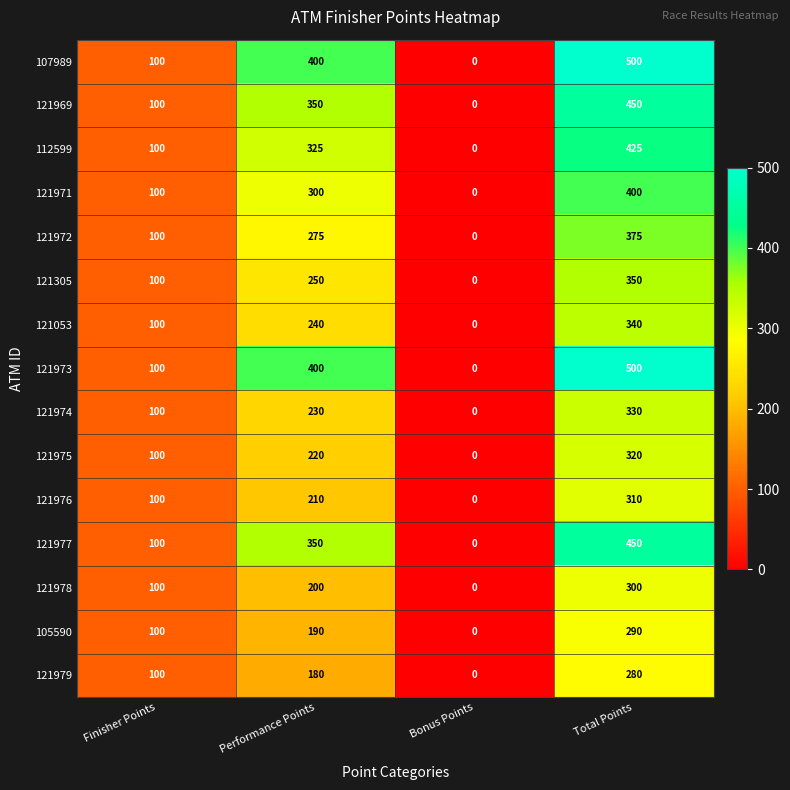

What is the difference between the highest and lowest values at Total Points?

220